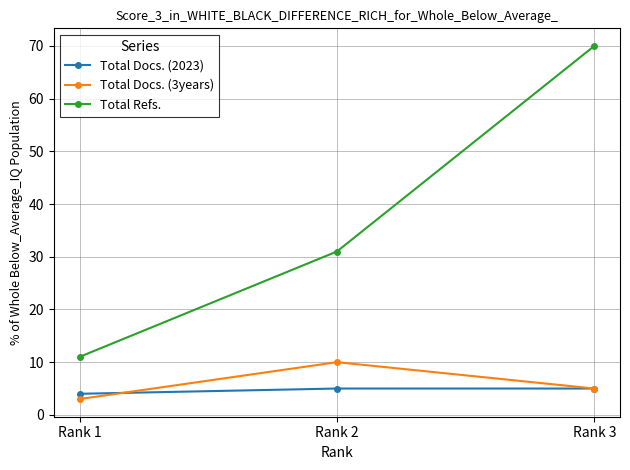

Which label corresponds to the smallest value in the chart?

Rank 1